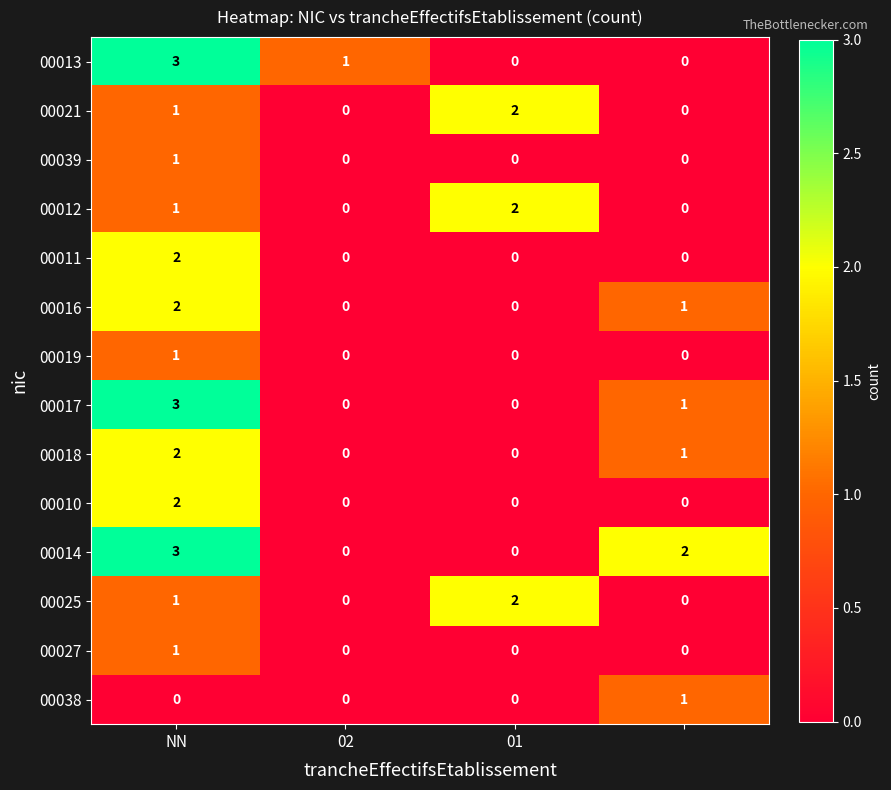

Count the number of data series in this chart.

14